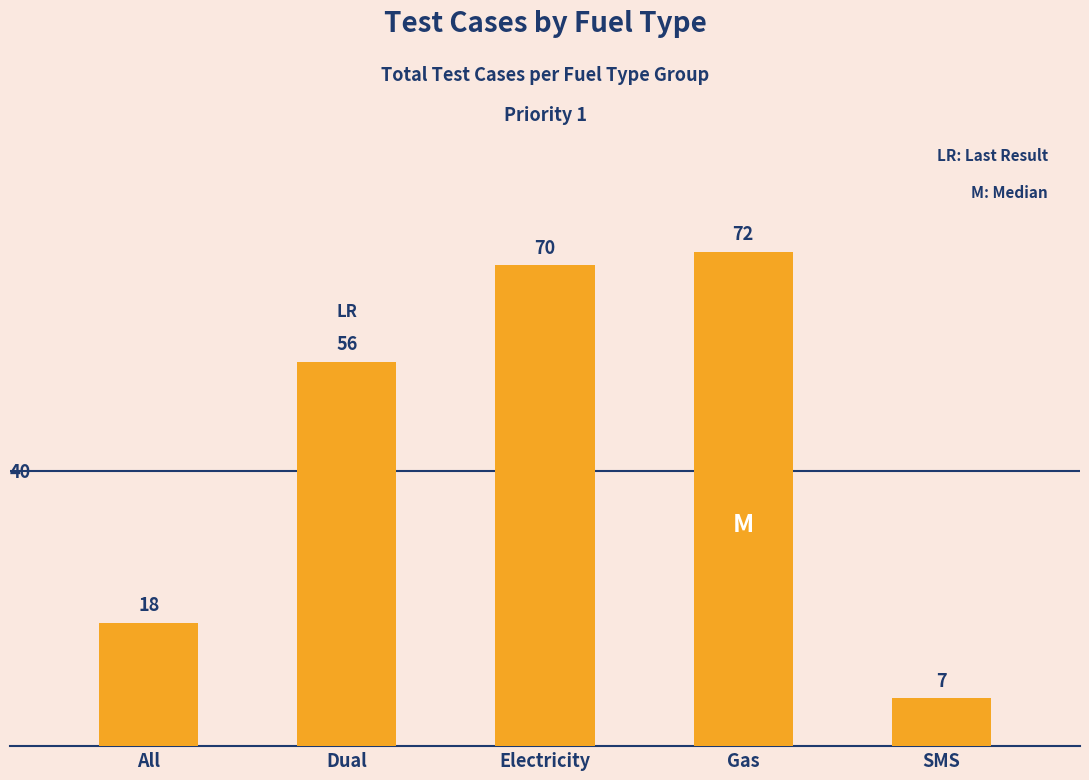

What position from the right is Dual?

4